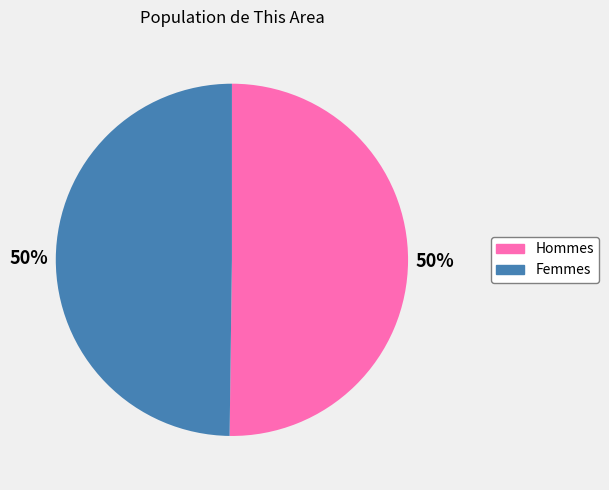

To the nearest percent, what is the average slice percentage?

50%